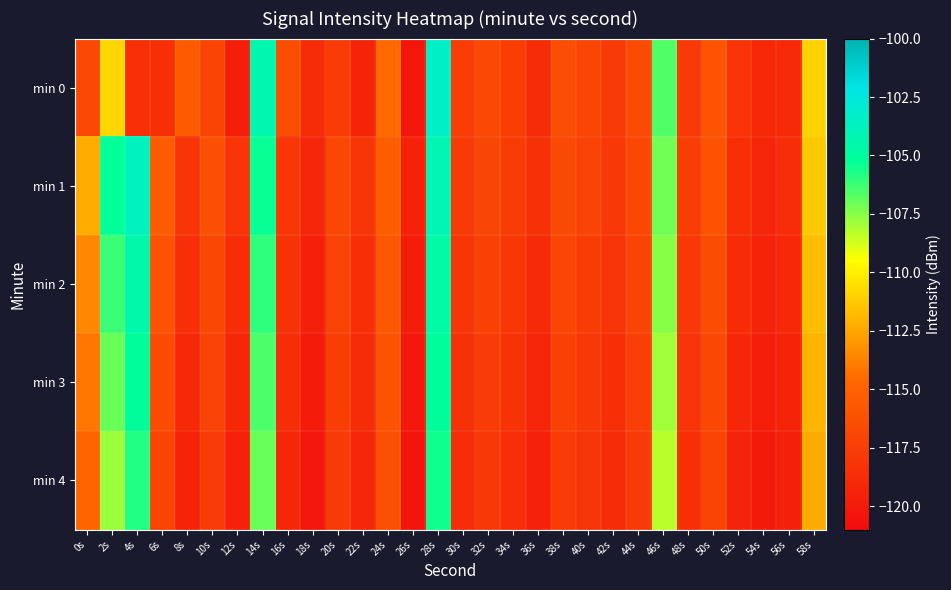

Reading right to left, extract all data points from this chart.

min 0: 58s=-110.9	56s=-118.9	54s=-119.1	52s=-118.3	50s=-115.9	48s=-117.7	46s=-106.6	44s=-116.6	42s=-117.8	40s=-117.0	38s=-116.4	36s=-118.8	34s=-117.5	32s=-116.7	30s=-117.5	28s=-103.4	26s=-120.2	24s=-114.6	22s=-119.3	20s=-117.6	18s=-118.8	16s=-116.3	14s=-104.3	12s=-119.7	10s=-117.1	8s=-115.4	6s=-118.5	4s=-118.5	2s=-110.8	0s=-116.7
min 1: 58s=-111.3	56s=-118.7	54s=-119.2	52s=-118.5	50s=-116.1	48s=-117.5	46s=-107.1	44s=-116.8	42s=-117.9	40s=-117.2	38s=-116.7	36s=-118.4	34s=-117.6	32s=-116.9	30s=-117.8	28s=-104.2	26s=-119.5	24s=-115.3	22s=-118.1	20s=-116.8	18s=-119.2	16s=-118.1	14s=-105.4	12s=-118.2	10s=-116.2	8s=-118.1	6s=-115.4	4s=-103.7	2s=-105.3	0s=-112.3
min 2: 58s=-111.7	56s=-119.0	54s=-119.4	52s=-118.8	50s=-116.5	48s=-117.9	46s=-107.5	44s=-117.1	42s=-118.2	40s=-117.6	38s=-117.0	36s=-118.9	34s=-118.0	32s=-117.3	30s=-118.1	28s=-104.7	26s=-119.8	24s=-115.7	22s=-118.5	20s=-117.2	18s=-119.6	16s=-118.3	14s=-106.0	12s=-118.7	10s=-116.8	8s=-118.6	6s=-116.1	4s=-104.5	2s=-106.2	0s=-113.5
min 3: 58s=-112.0	56s=-119.3	54s=-119.7	52s=-119.1	50s=-116.8	48s=-118.2	46s=-107.9	44s=-117.4	42s=-118.5	40s=-117.9	38s=-117.3	36s=-119.2	34s=-118.3	32s=-117.6	30s=-118.4	28s=-105.1	26s=-120.1	24s=-116.0	22s=-118.8	20s=-117.5	18s=-119.9	16s=-118.7	14s=-106.5	12s=-119.1	10s=-117.2	8s=-119.0	6s=-116.6	4s=-105.1	2s=-107.0	0s=-114.1
min 4: 58s=-112.3	56s=-119.6	54s=-120.0	52s=-119.4	50s=-117.1	48s=-118.5	46s=-108.3	44s=-117.7	42s=-118.8	40s=-118.2	38s=-117.6	36s=-119.5	34s=-118.6	32s=-117.9	30s=-118.7	28s=-105.5	26s=-120.4	24s=-116.3	22s=-119.1	20s=-117.8	18s=-120.2	16s=-119.1	14s=-107.0	12s=-119.5	10s=-117.6	8s=-119.4	6s=-117.1	4s=-105.8	2s=-107.8	0s=-114.7